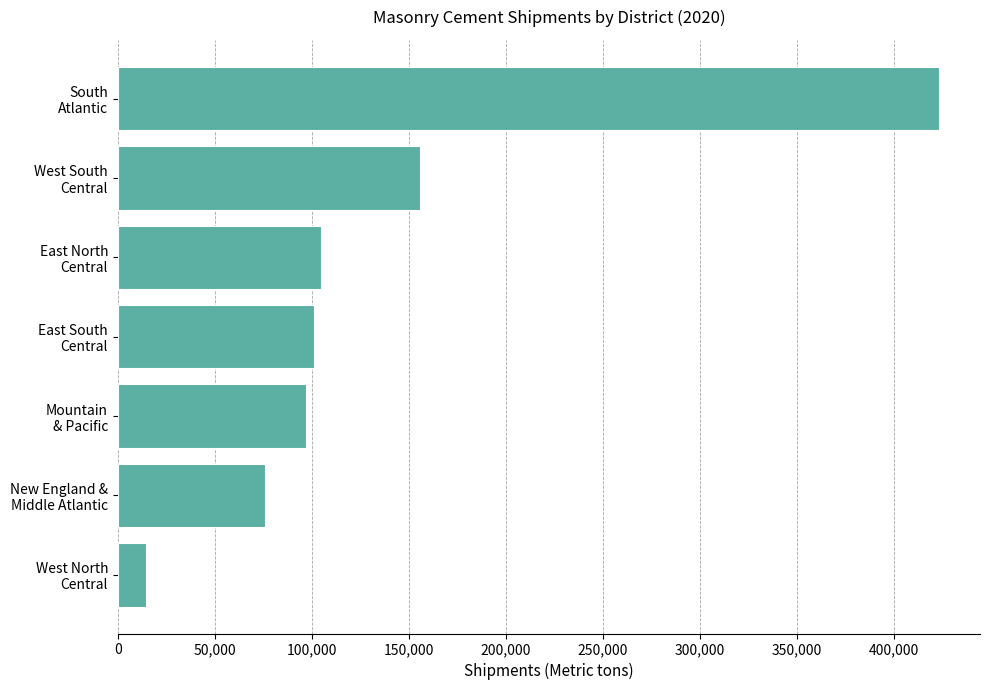

What is the value of the 4th bar from the top?

100995